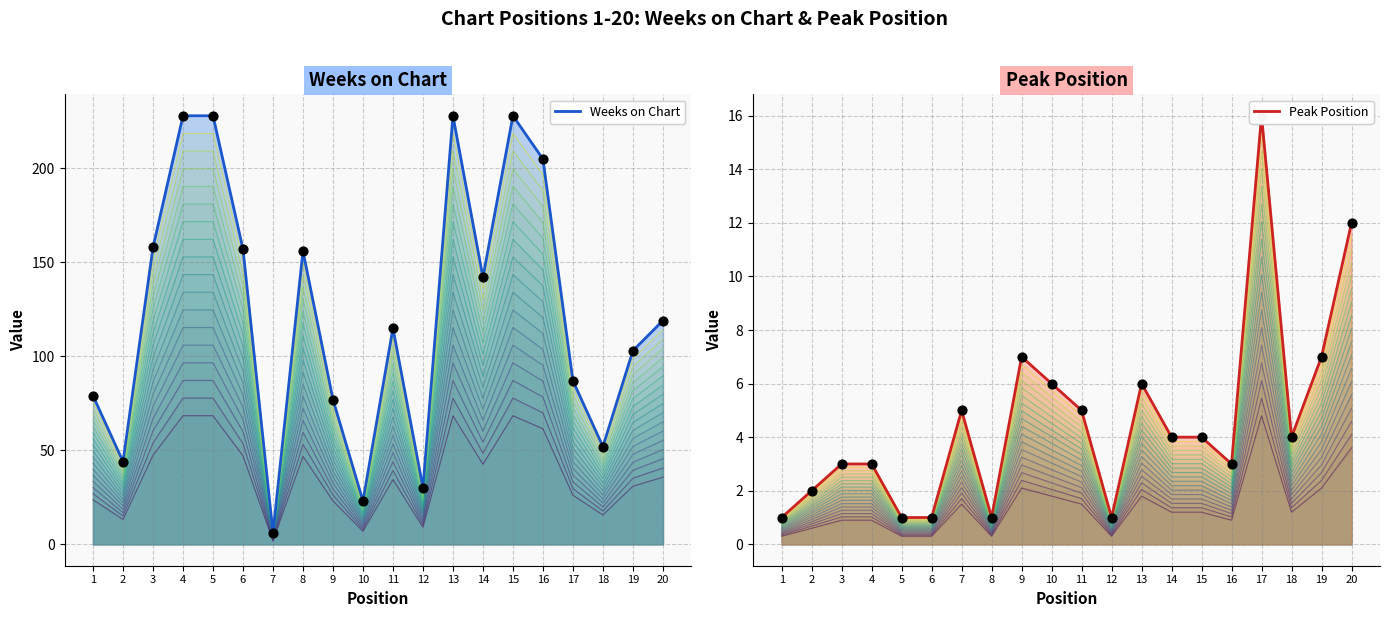

Is the value of Peak Position at 11 greater than the value of Weeks on Chart at 17?

No